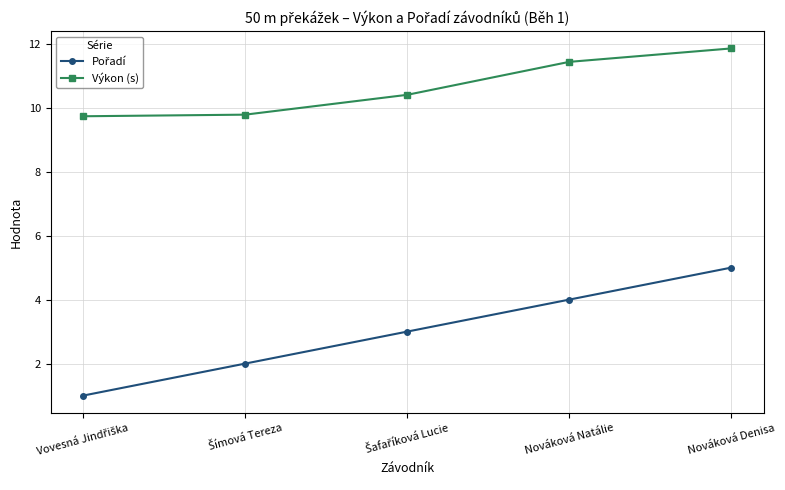

What is the difference between the maximum and minimum values in the Výkon (s) series?

2.1